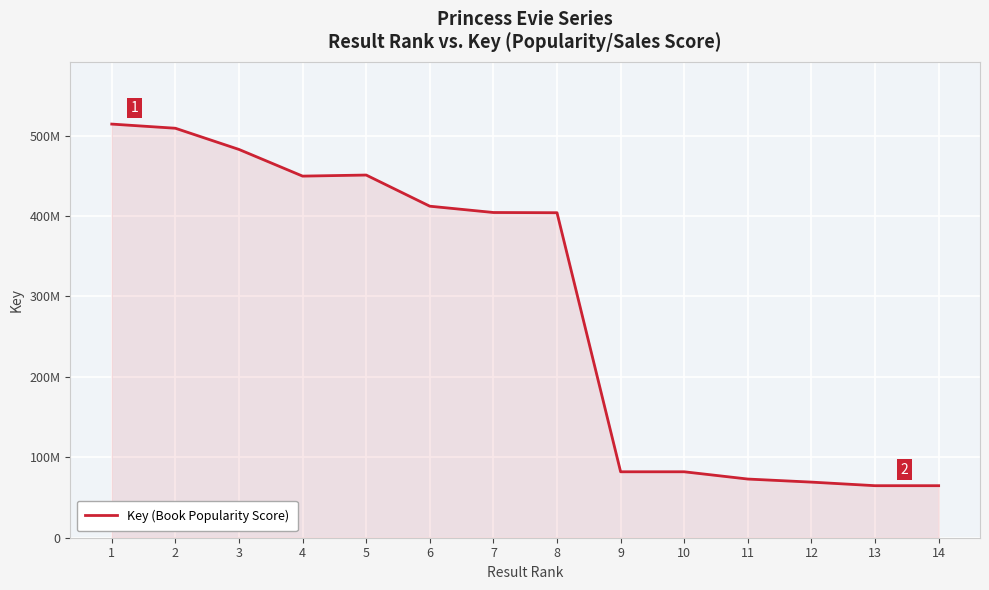

True or false: there are more than 0 points higher than both neighbors.

True